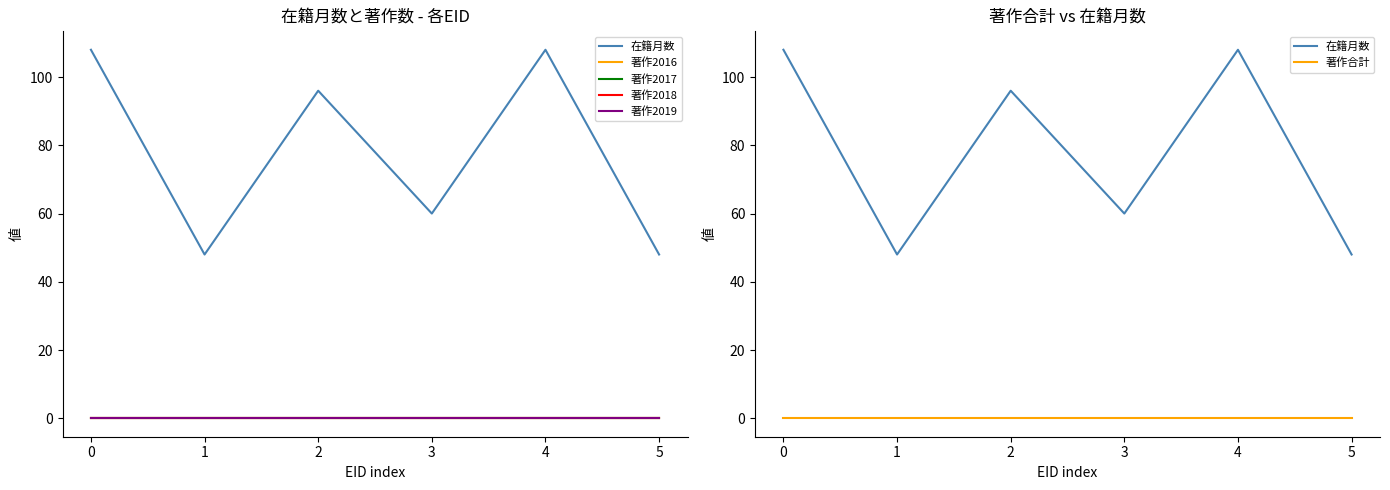

Reading right to left, transcribe all the data shown in this chart.

在籍月数: 5=48	4=108	3=60	2=96	1=48	0=108
著作2016: 5=0	4=0	3=0	2=0	1=0	0=0
著作2017: 5=0	4=0	3=0	2=0	1=0	0=0
著作2018: 5=0	4=0	3=0	2=0	1=0	0=0
著作2019: 5=0	4=0	3=0	2=0	1=0	0=0
著作合計: 5=0	4=0	3=0	2=0	1=0	0=0